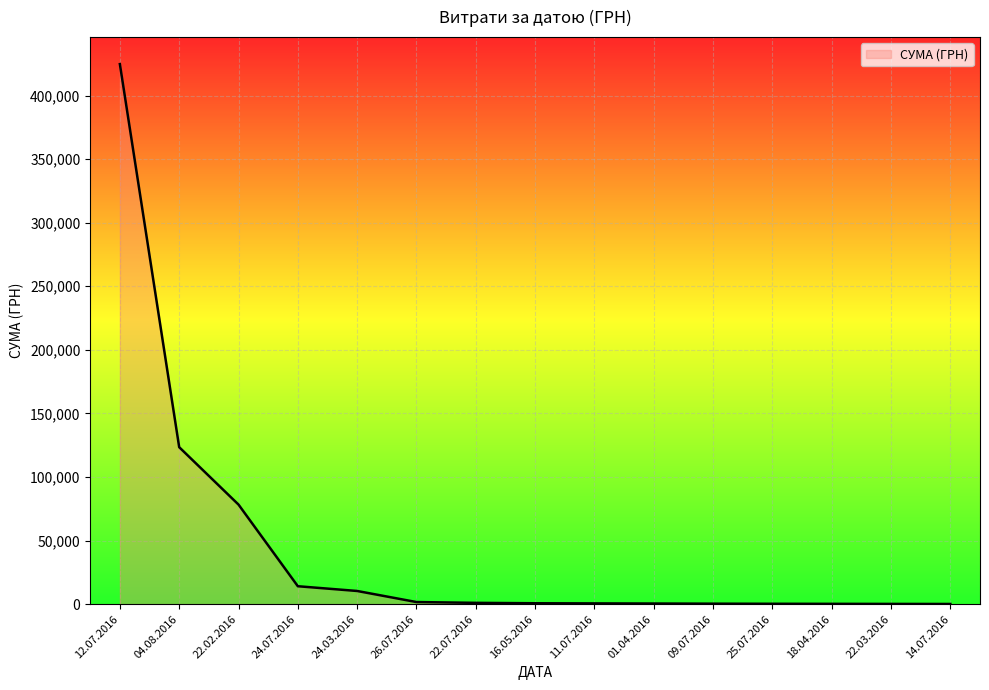

Is it true that the value at 12.07.2016 is 424725.7?

True